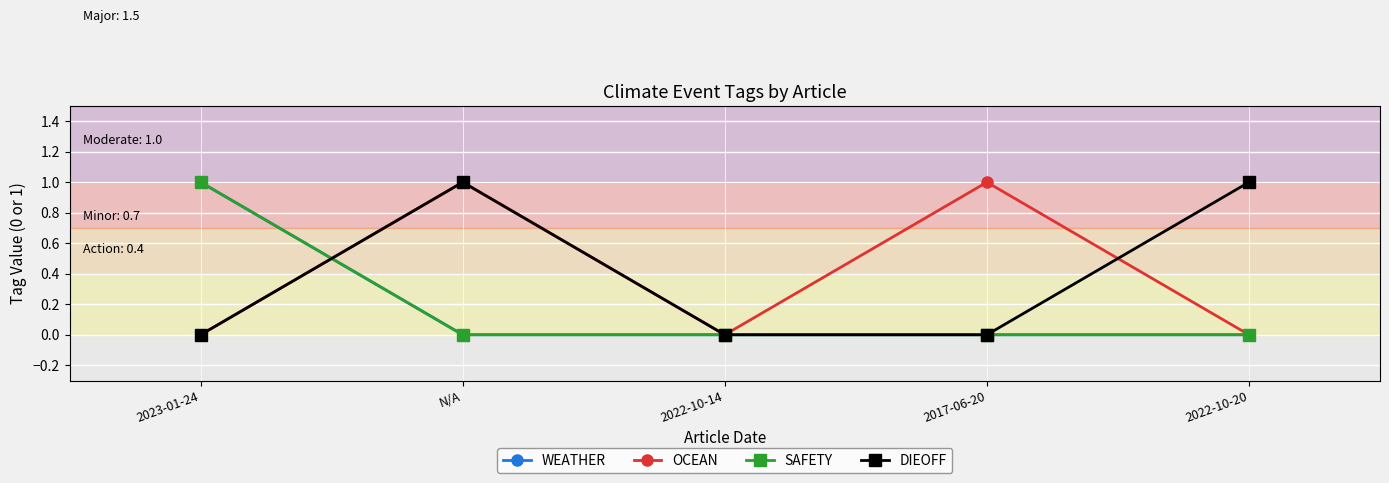

Does the chart have visible grid lines?

Yes